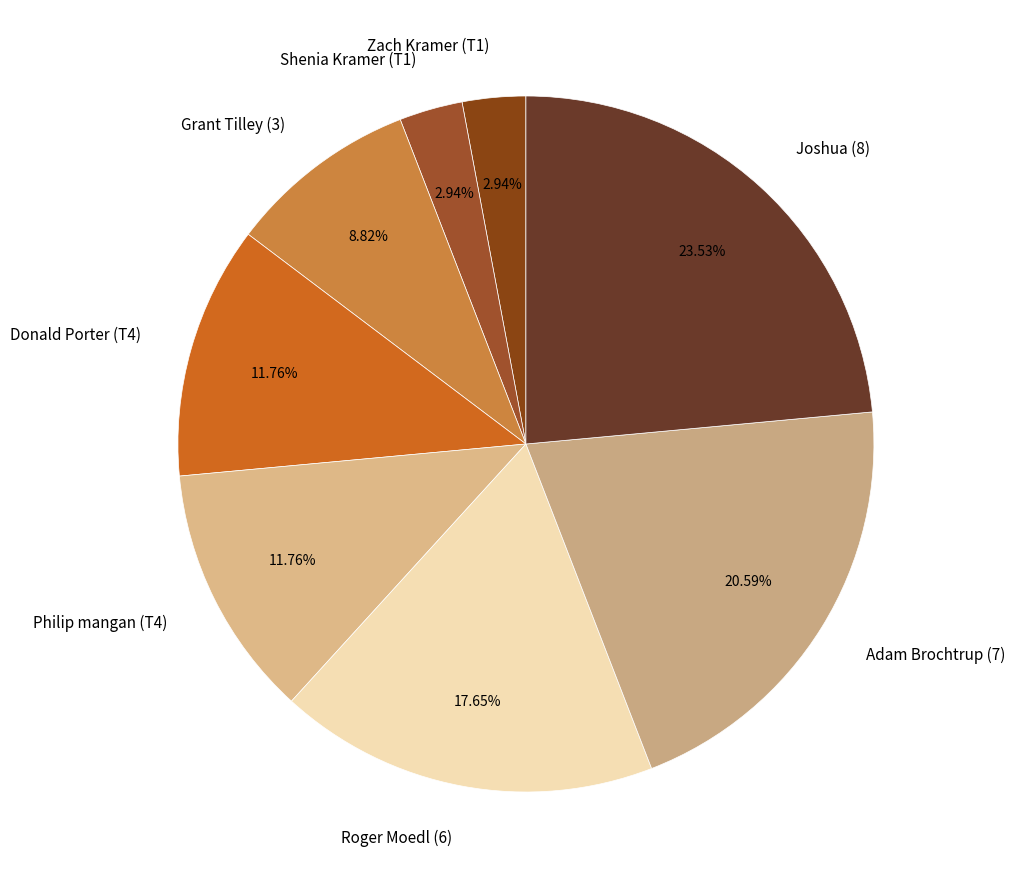

To the nearest percent, what percentage of the pie is Shenia Kramer (T1)?

3%